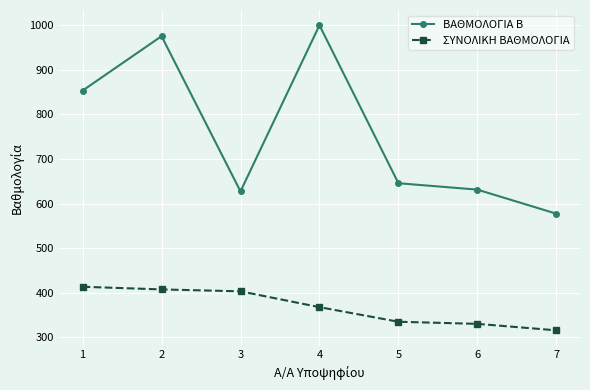

The value of ΣΥΝΟΛΙΚΗ ΒΑΘΜΟΛΟΓΙΑ at 1 is 413.7. True or false?

True